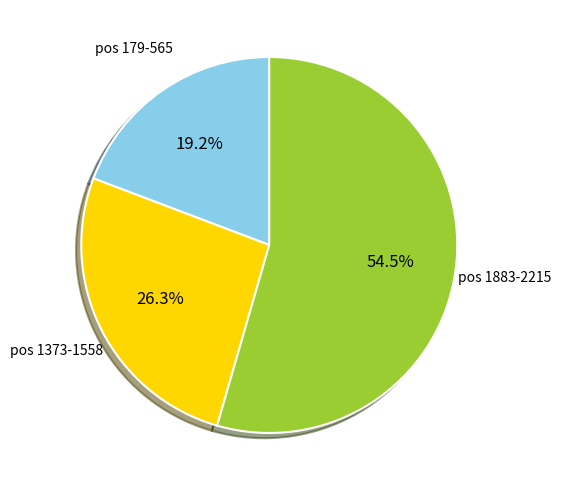

Is there a majority slice in this chart?

Yes